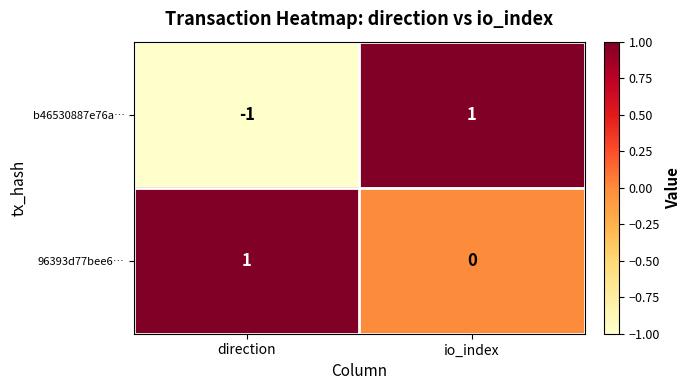

At io_index, list the series in order from smallest to largest.

96393d77bee6…, b46530887e76a…